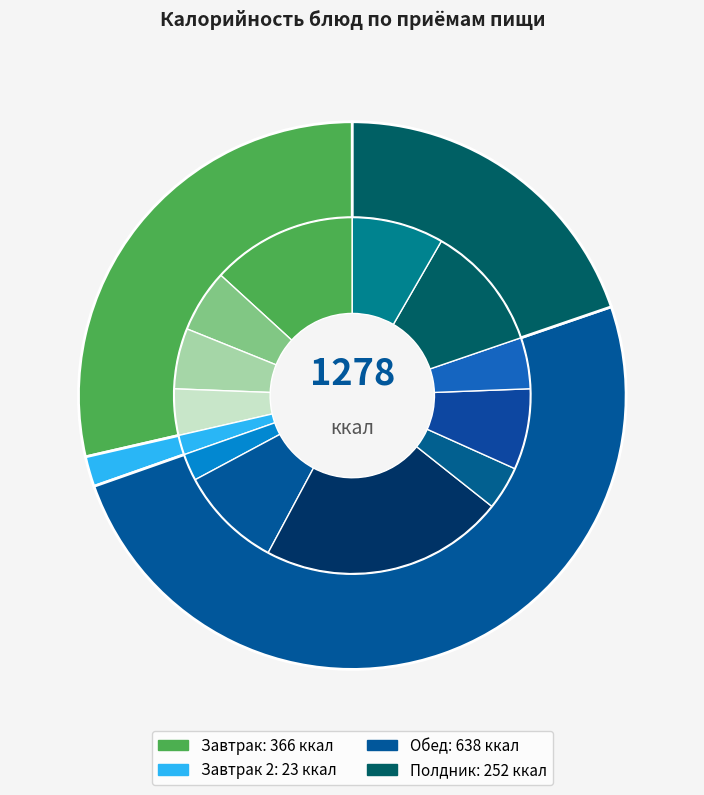

Rank the categories by value from lowest to highest.

Груша, Кукуруза сахарная, Кисель, Сыр твердых сортов, Хлеб бородинский, Хлеб пшеничный (завтрак), Какао с молоком, Хлеб пшеничный (обед), Молоко, Суп картофельный, Пряник, Каша Дружба, Плов с курицей